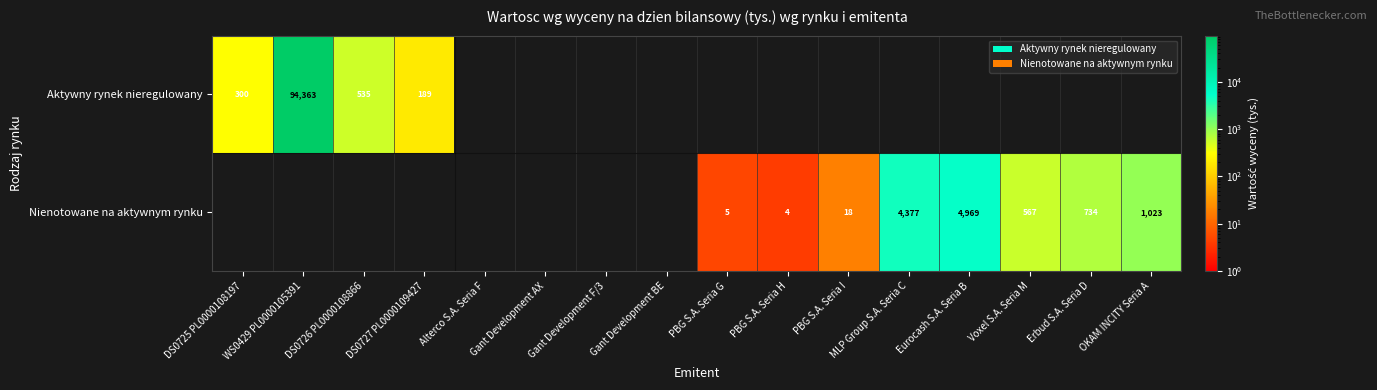

Is the value of Nienotowane na aktywnym rynku at PBG S.A. Seria I greater than the value of Aktywny rynek nieregulowany at DS0725 PL0000108197?

No